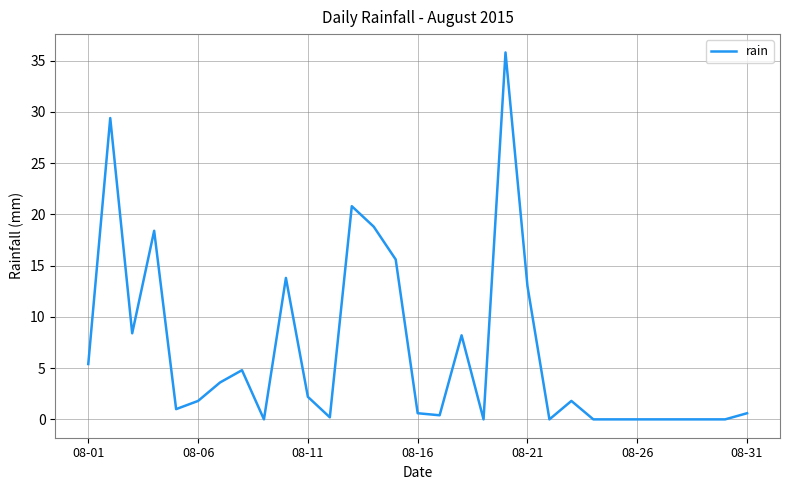

What is the maximum value shown in the chart?

35.8